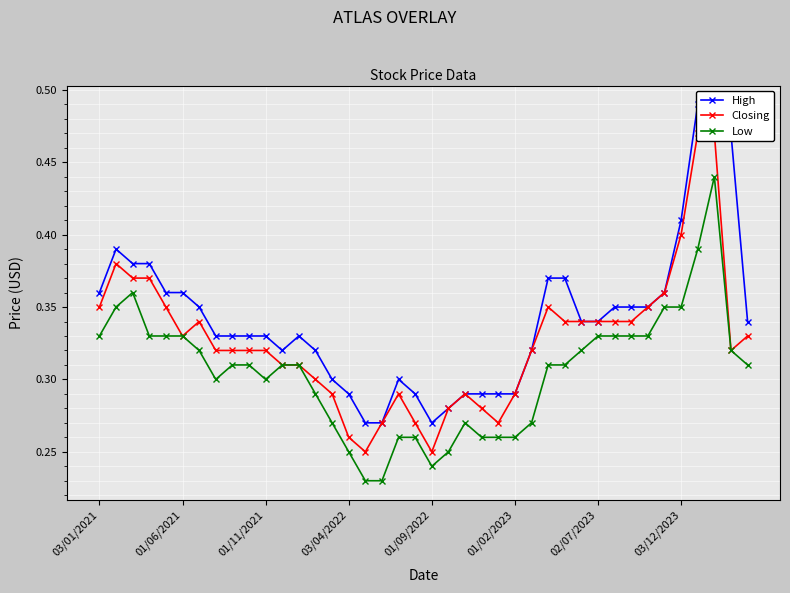

Rank the series by their average value, from lowest to highest.

Low, Closing, High